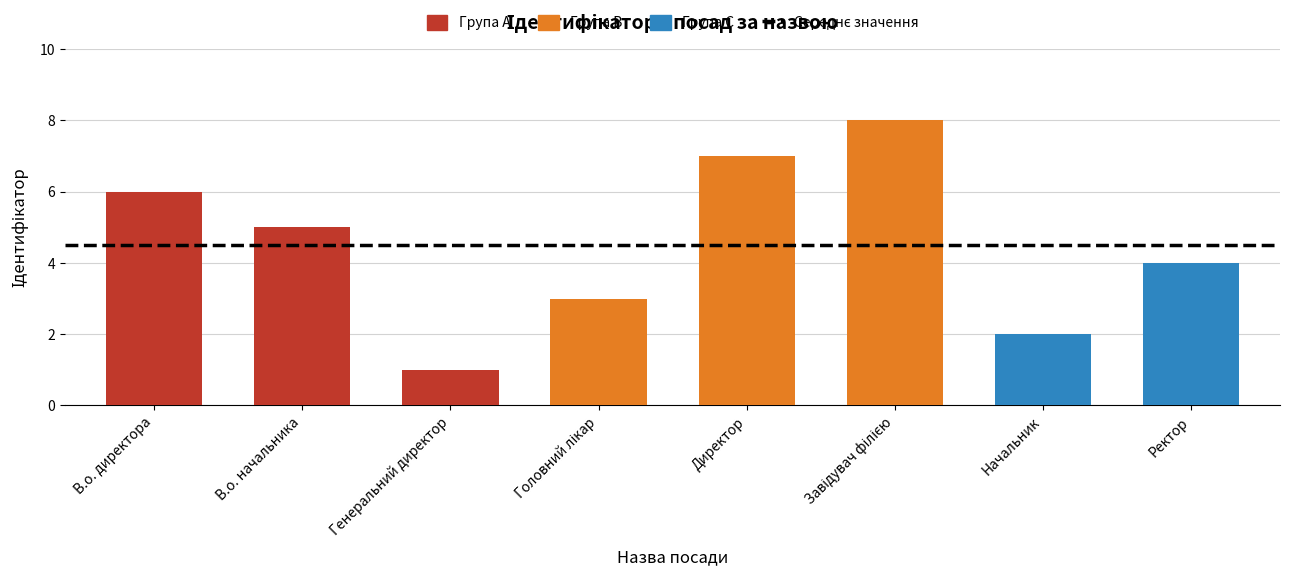

Where is the data nearest to the value 4?

Ректор